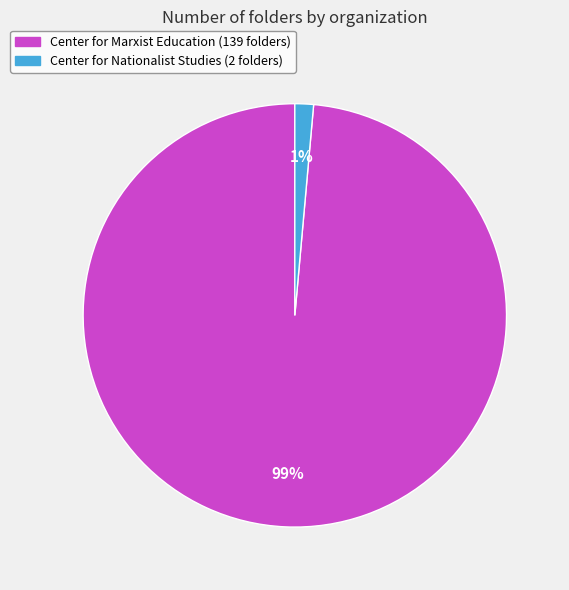

What is the largest slice in the pie chart?

Center for Marxist Education